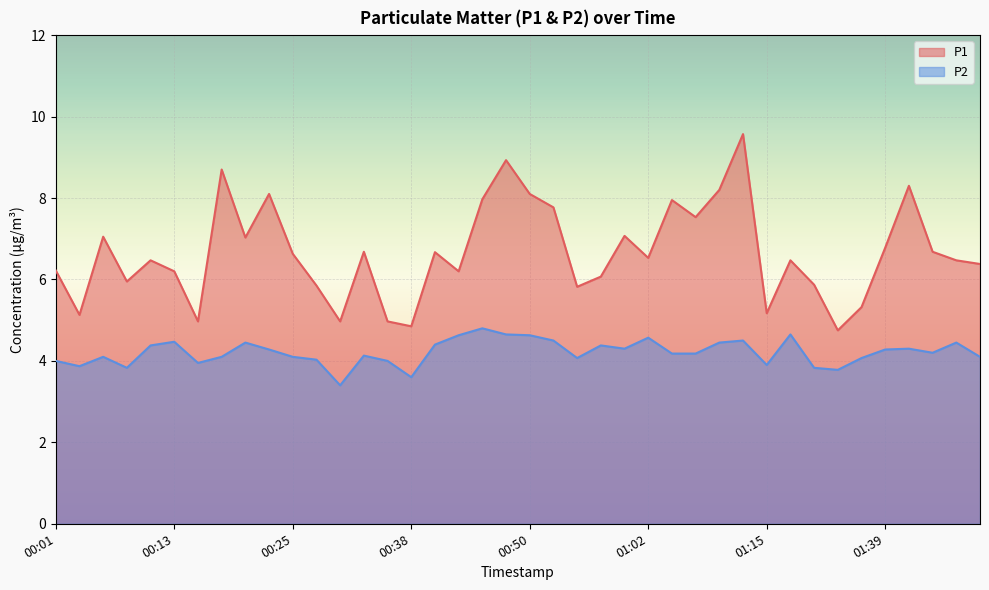

At which category is the sum across all series the highest?

01:12